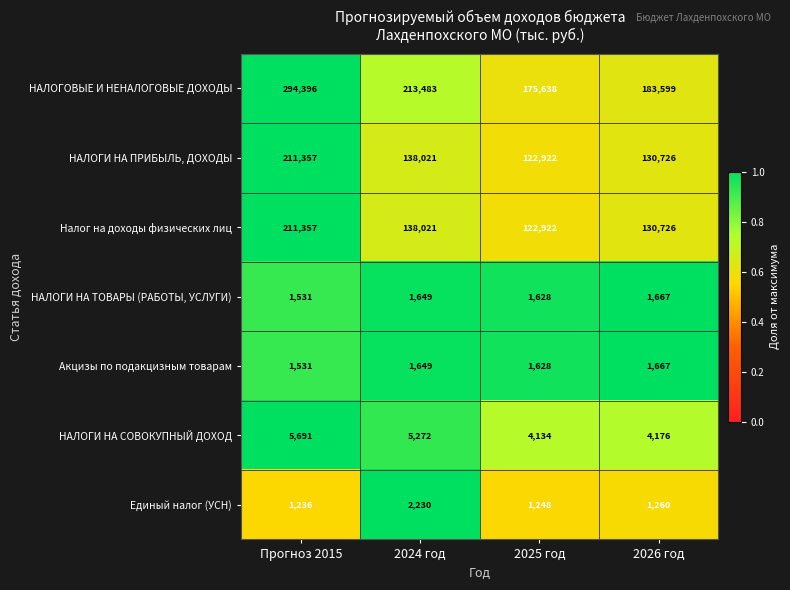

List the labels in order of Налог на доходы физических лиц value, smallest first.

2025 год, 2026 год, 2024 год, Прогноз 2015